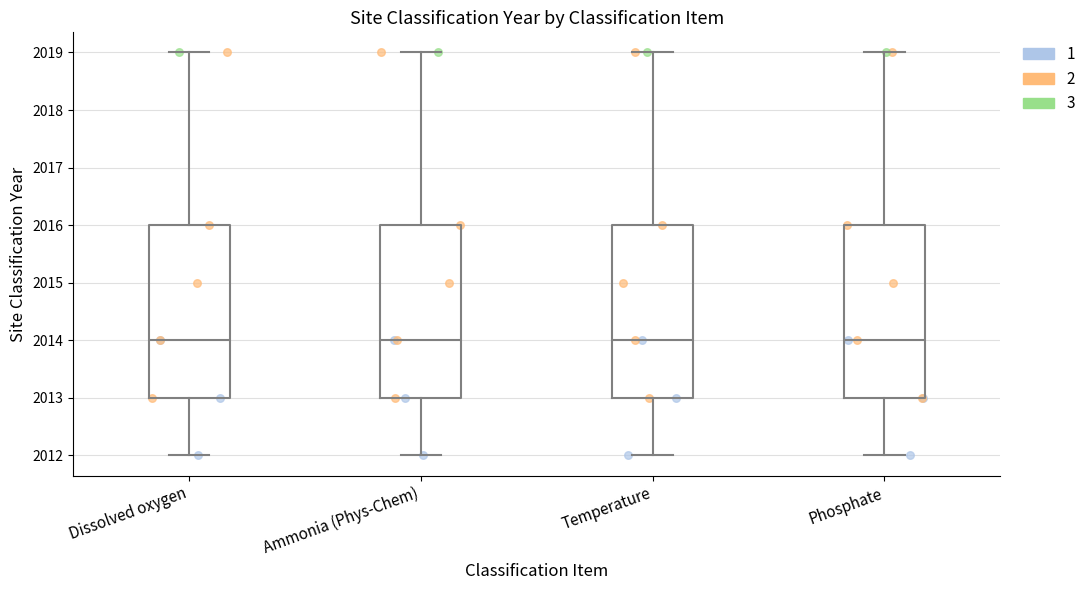

Reading left to right, transcribe this box plot: for each box, give where its median line is, the range the box spans, and where its two whiskers end, as read against the y-axis. The values are not printed on the chart, so give them approximately, as read against the axis.

Dissolved oxygen: median 2014, box 2013 to 2016, whiskers 2012 to 2019
Ammonia (Phys-Chem): median 2014, box 2013 to 2016, whiskers 2012 to 2019
Temperature: median 2014, box 2013 to 2016, whiskers 2012 to 2019
Phosphate: median 2014, box 2013 to 2016, whiskers 2012 to 2019